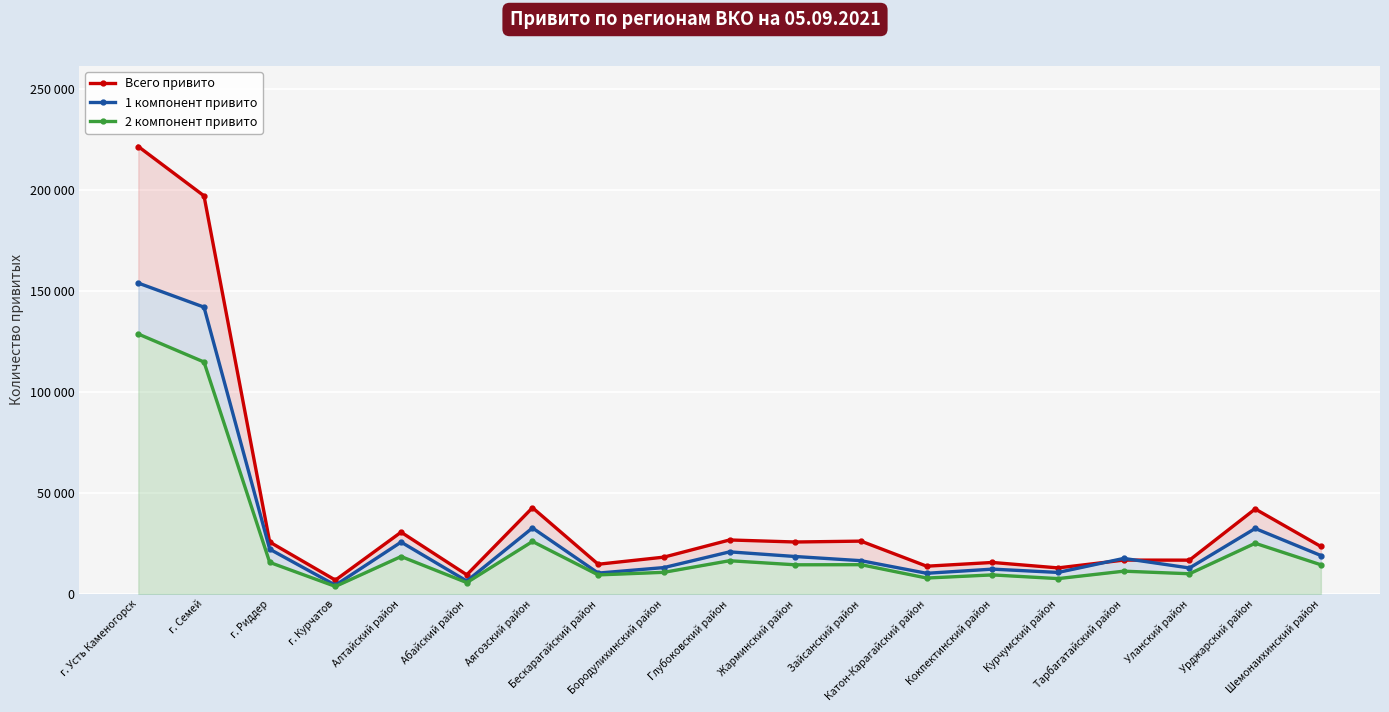

What is the maximum value for 1 компонент привито?

154044